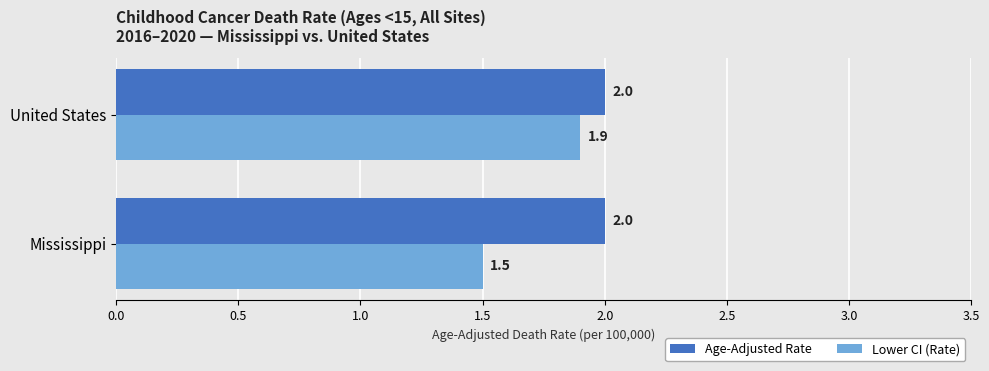

Rank the series by their average value, from highest to lowest.

Age-Adjusted Rate, Lower CI (Rate)